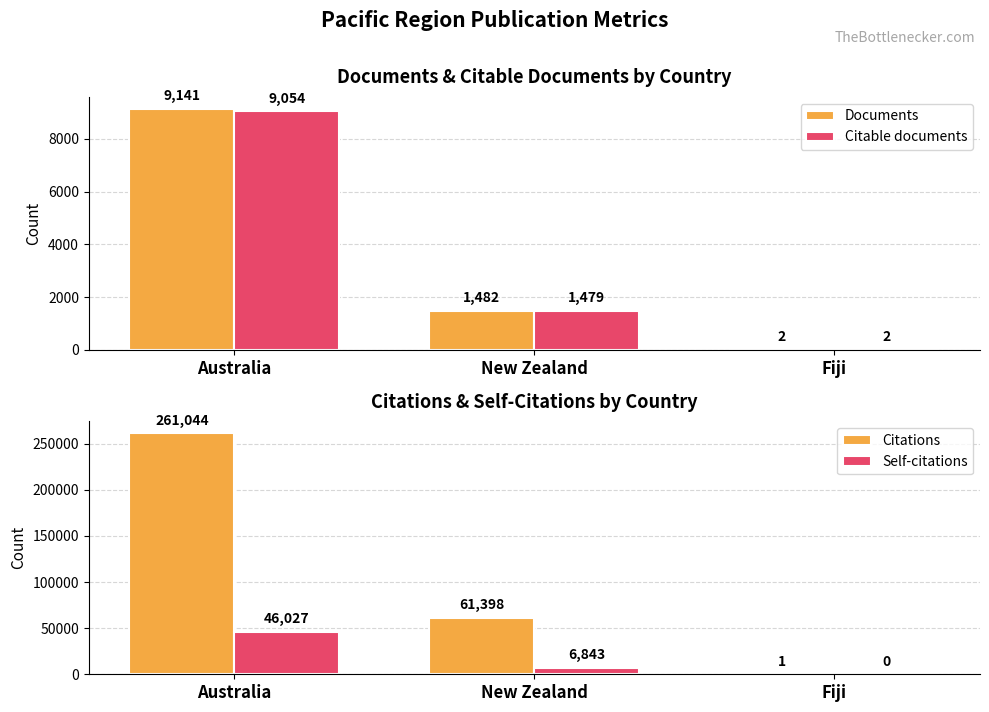

What is the label of the 2nd bar from the left?

New Zealand